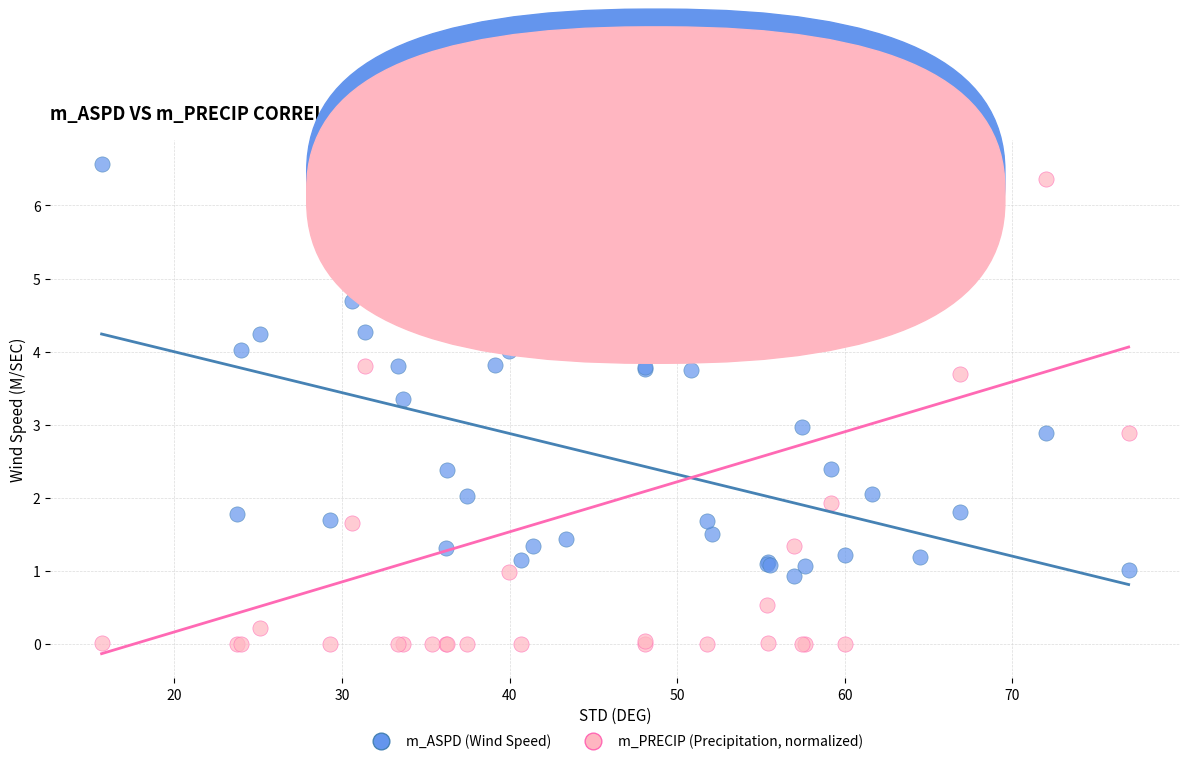

Which series has the widest spread of Y values?

m_PRECIP (Precipitation, normalized)